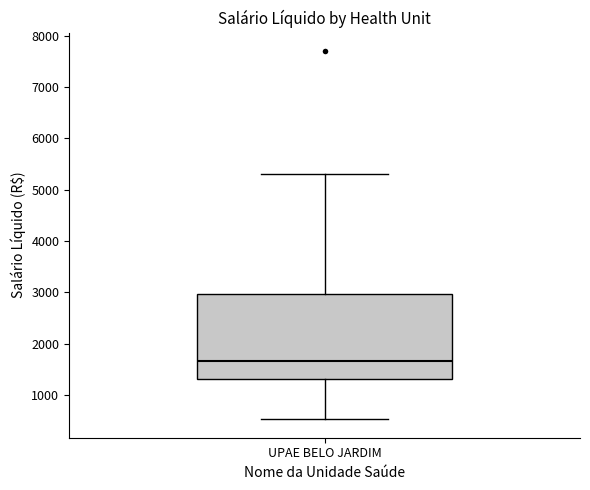

Where does the lower whisker of the box for UPAE BELO JARDIM end on the y-axis? The values are not printed on the chart, so give them approximately, as read against the axis.

500